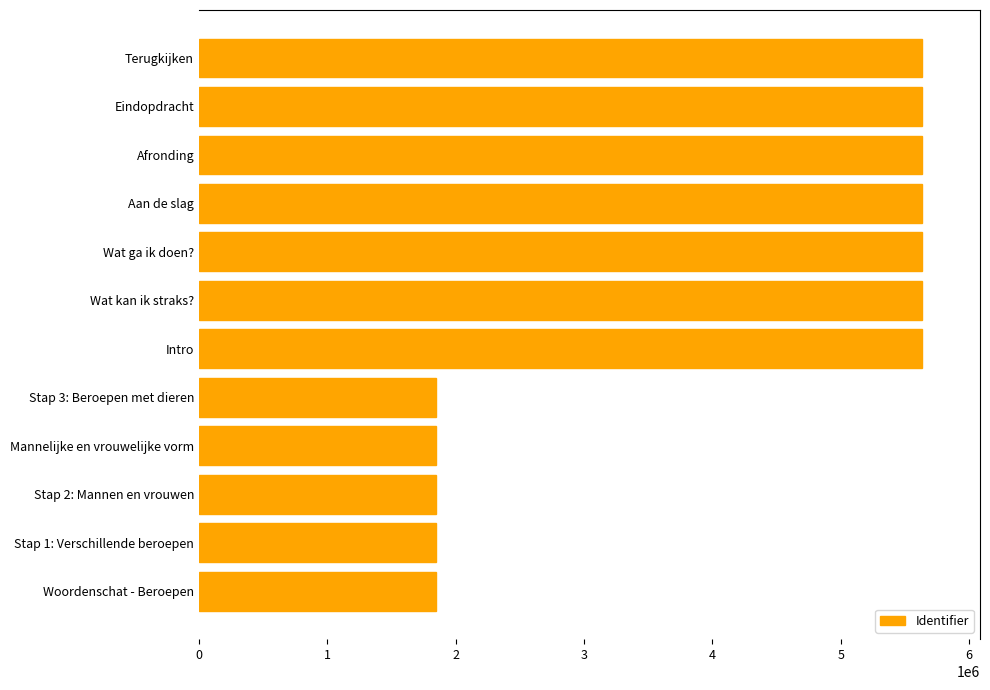

What is the maximum value shown in the chart?

5633271